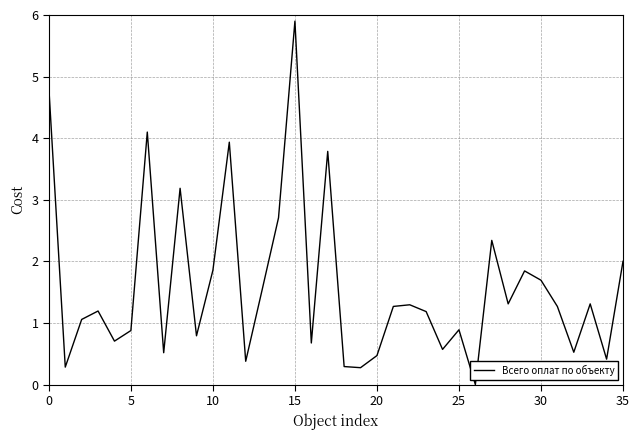

What is the greatest value displayed?

5.9